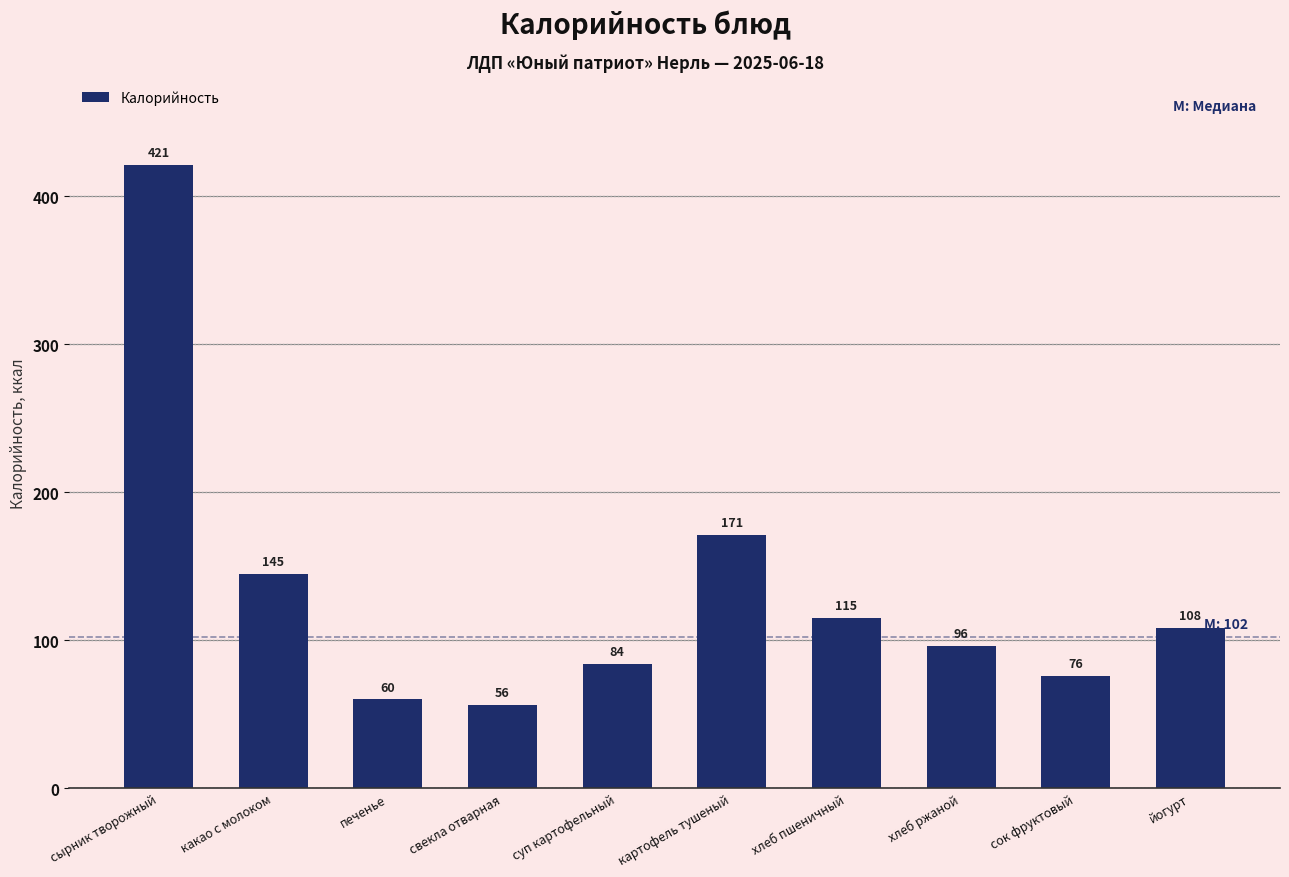

Reading left to right, transcribe all the data shown in this chart.

421	145	60	56	84	171	115	96	76	108